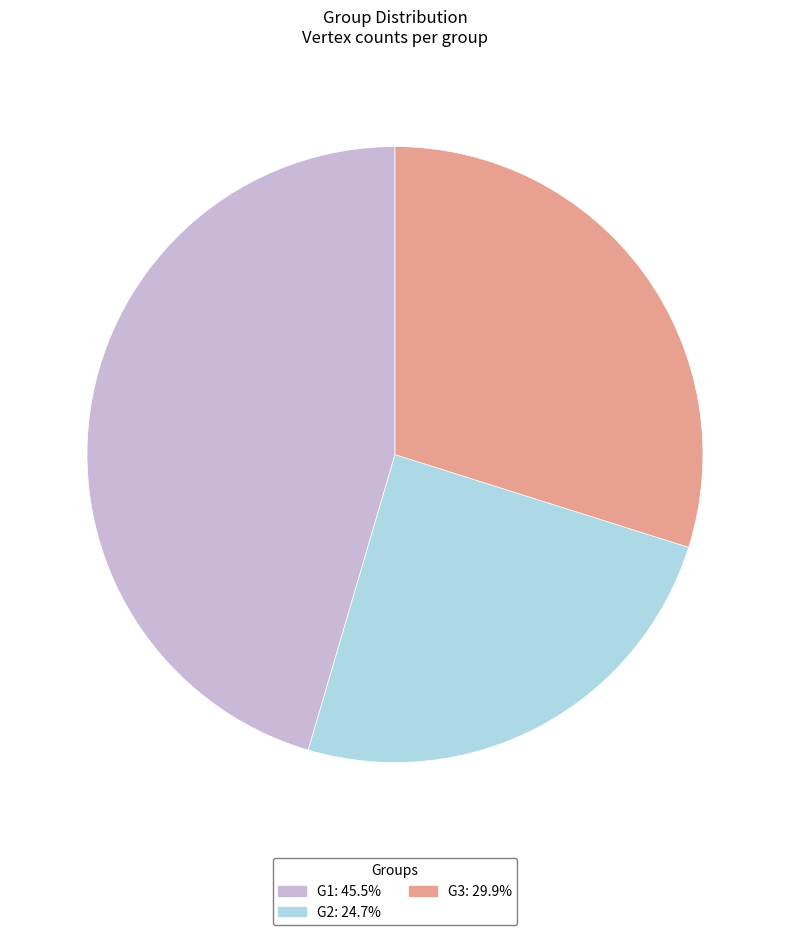

Does any single category account for the majority?

No